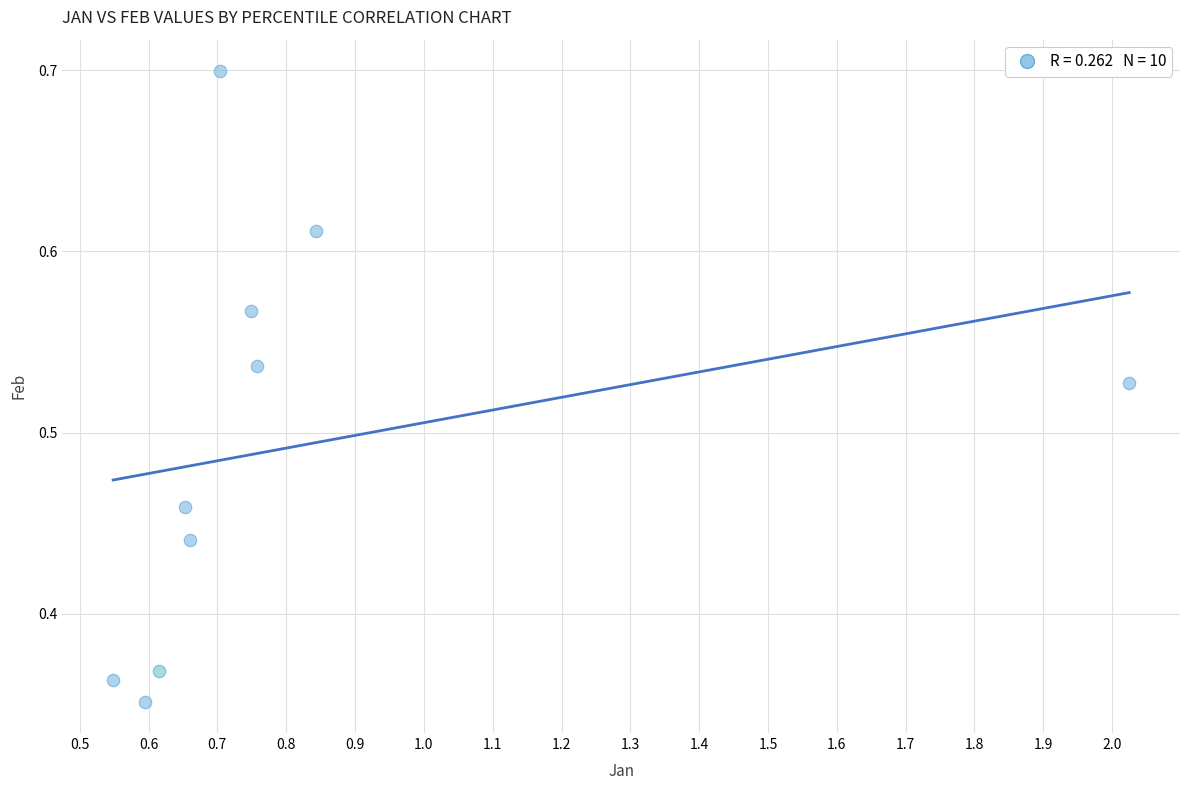

What is the range of Y values (max minus min)?

0.3